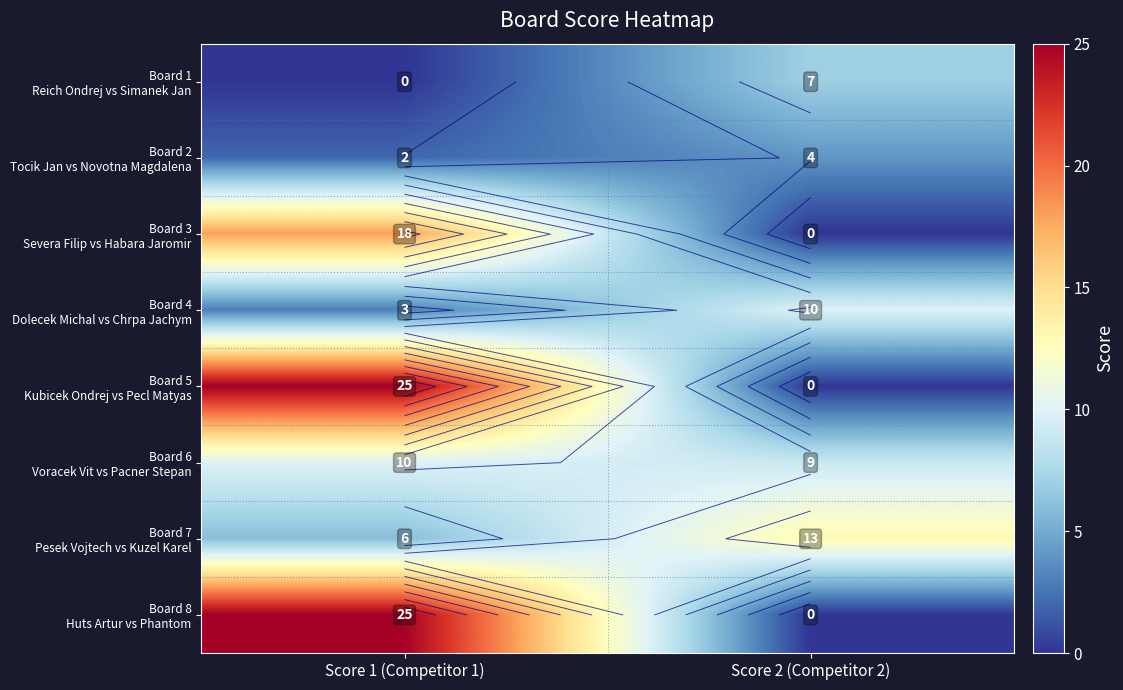

What is the sum of all Board 4 Dolecek Michal vs Chrpa Jachym values?

13